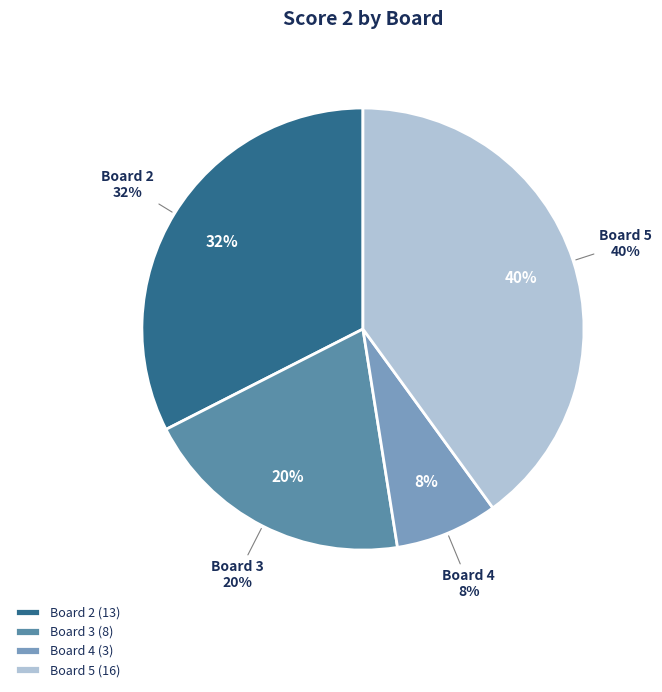

Combined, what portion of the pie is Board 5 and Board 3?

60.0%